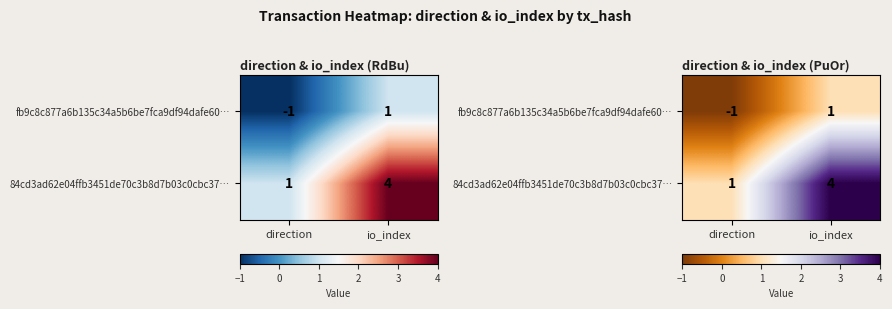

At how many categories does at least one series exceed 2?

1